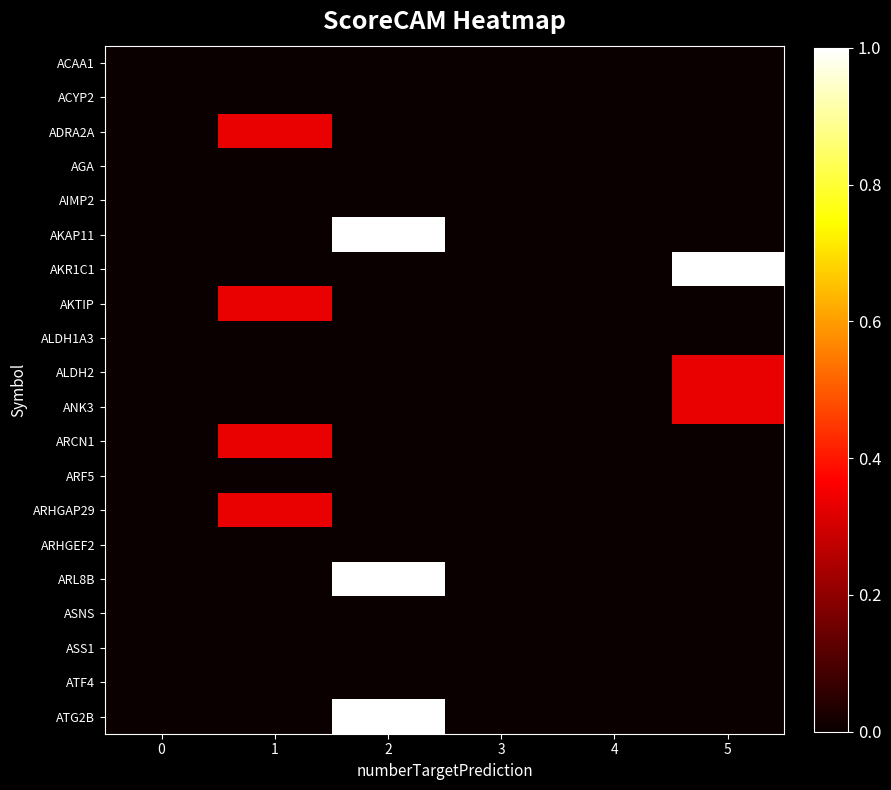

At which category is the sum across all series the highest?

2